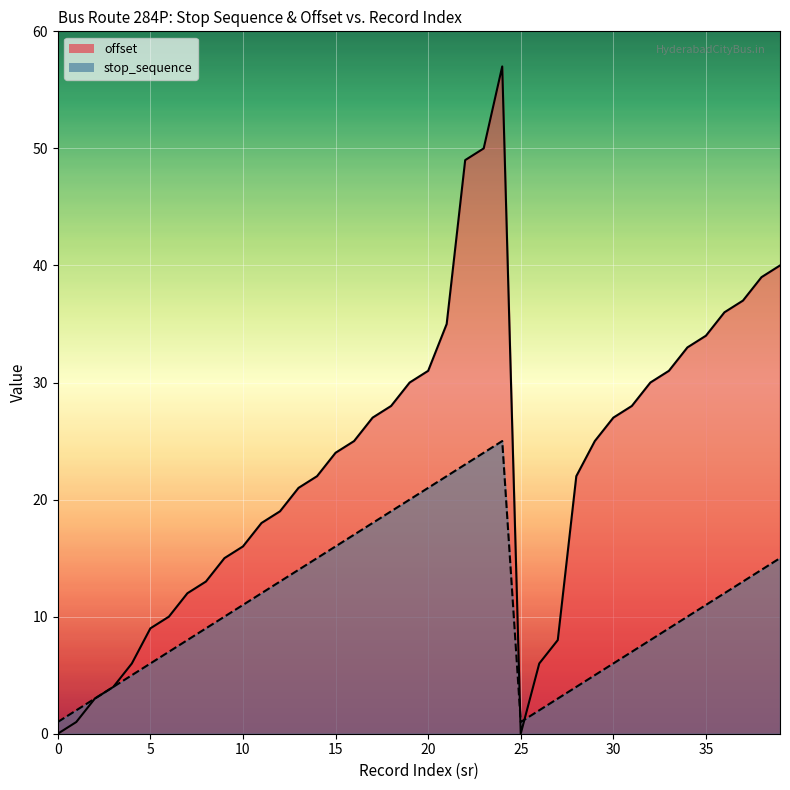

Where do stop_sequence and offset first cross each other?

24 and 25